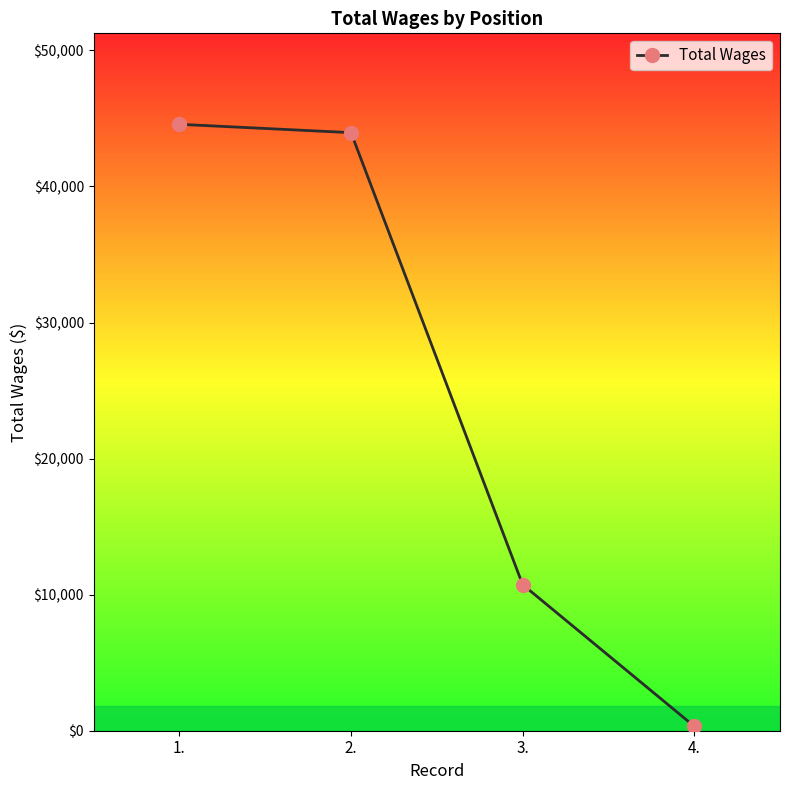

List the labels in order of value, smallest first.

4., 3., 2., 1.